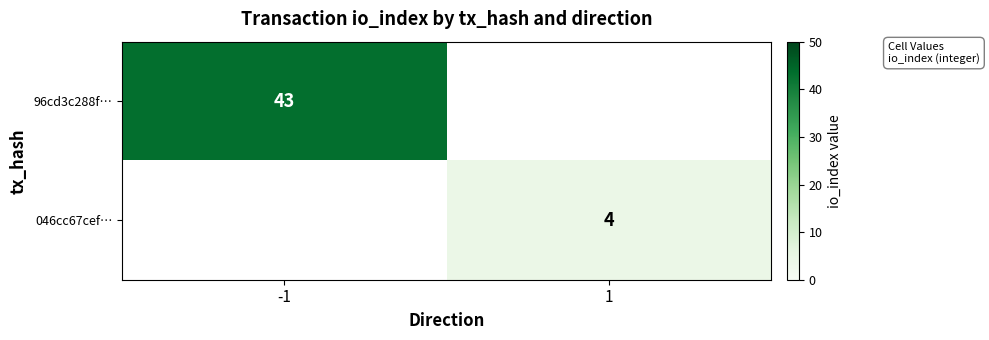

The value of 96cd3c288f… at -1 is 74. True or false?

False